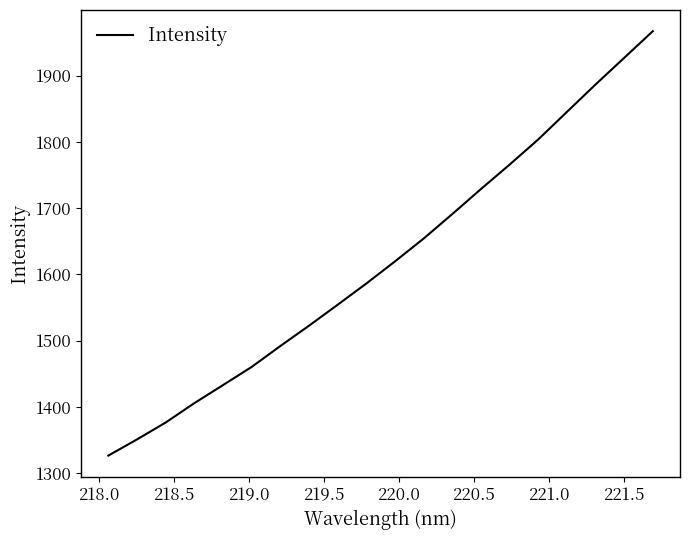

What is the greatest value displayed?

1966.9